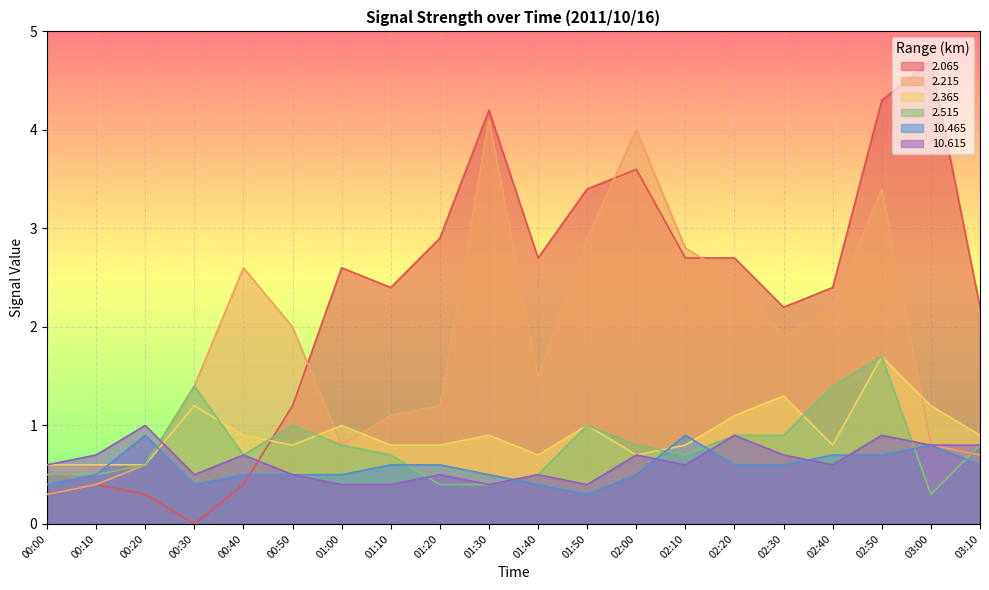

Where is the first local minimum for 2.365?

00:50